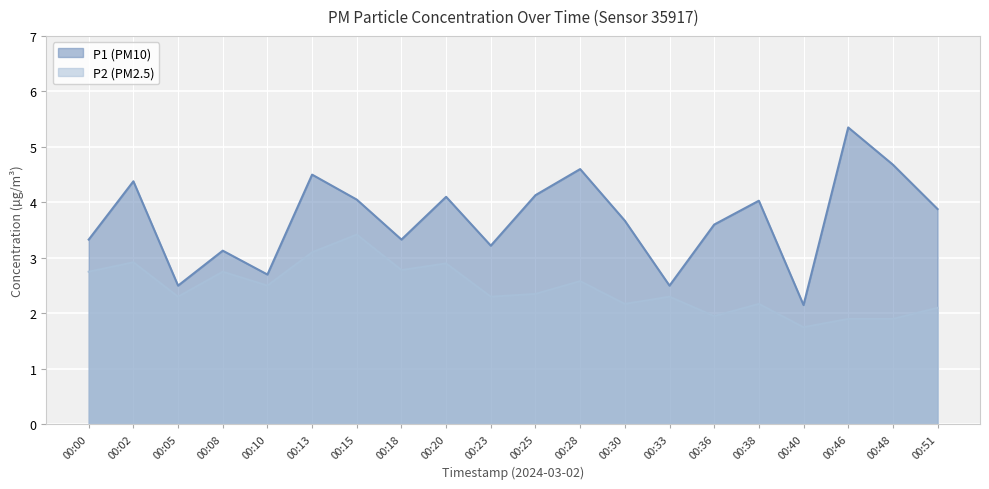

What is the spread (max minus min) of values at 00:05?

0.2